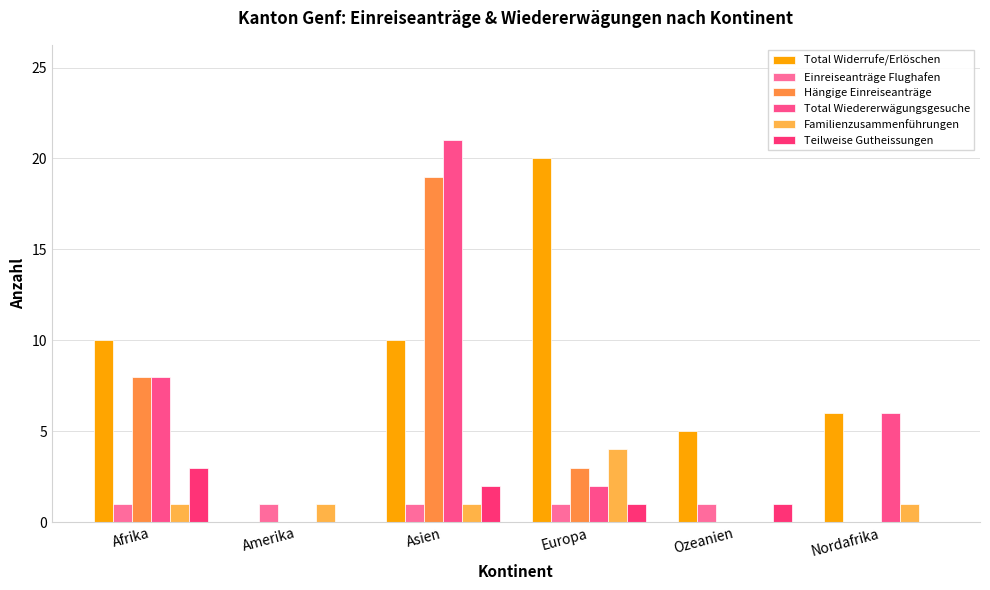

What is the average value of the Total Wiedererwägungsgesuche series?

6